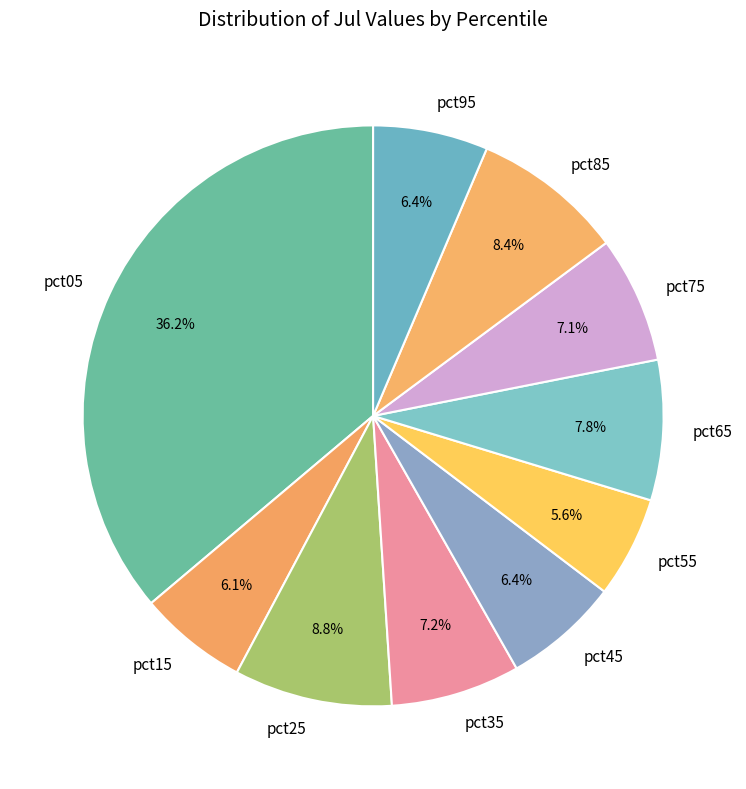

Is pct95 the majority of the pie?

No